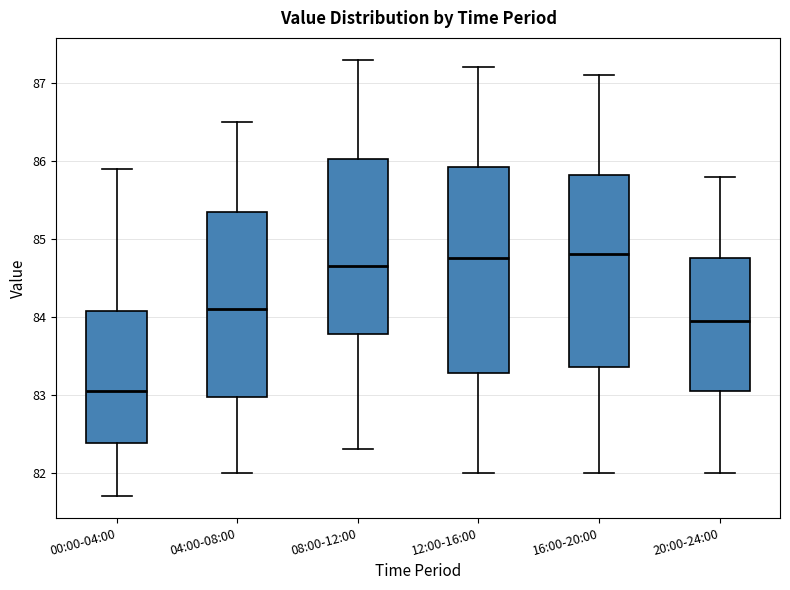

Which box has the lowest median line?

00:00-04:00